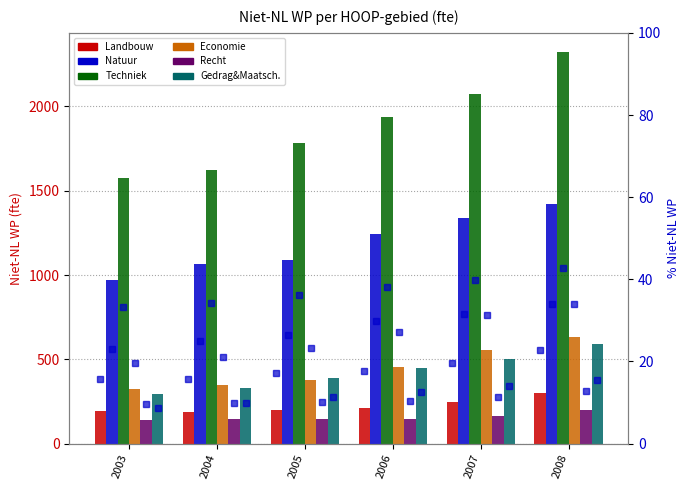

The Gedrag&Maatsch. series shows 441.9 at 2003. True or false?

False